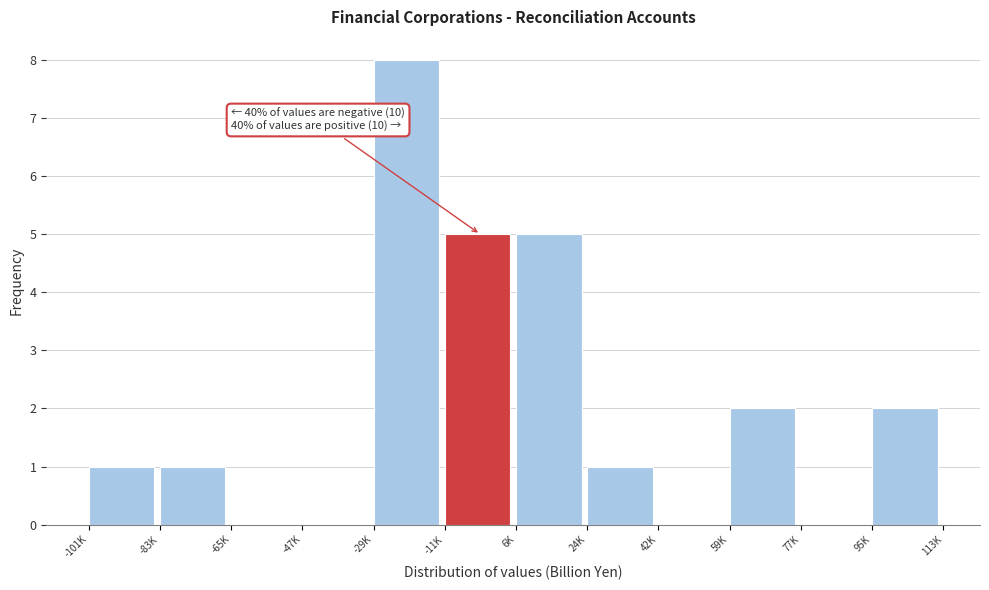

Reading left to right, list all the values displayed in this chart.

-101K=1	-83K=1	-65K=0	-47K=0	-29K=8	-11K=5	6K=5	24K=1	42K=0	59K=2	77K=0	95K=2